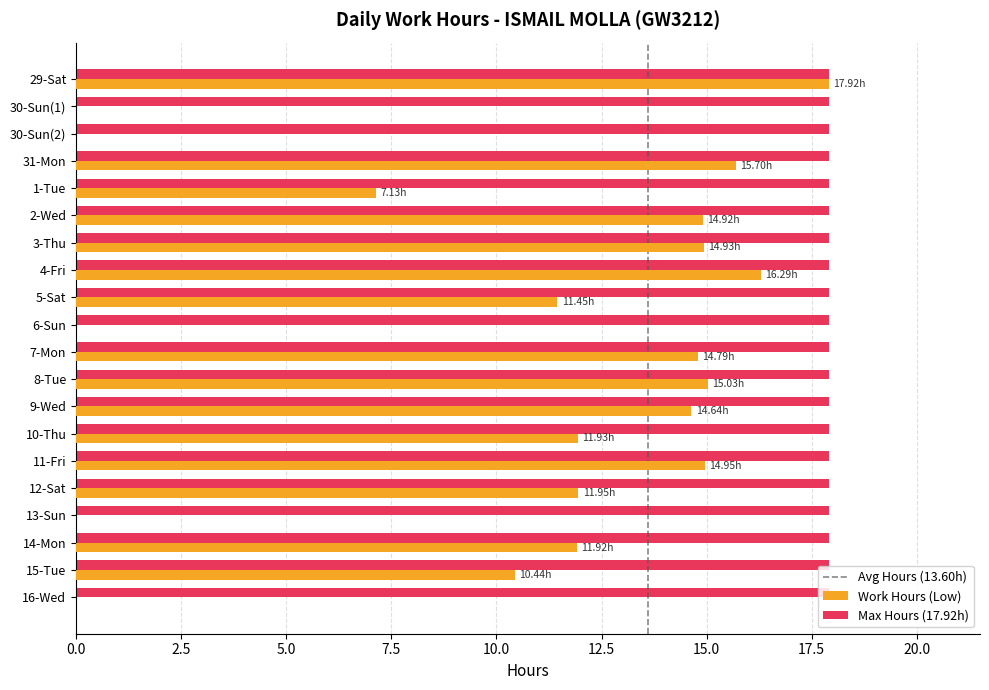

Which series has the largest total across all categories?

Max Hours (17.92h)